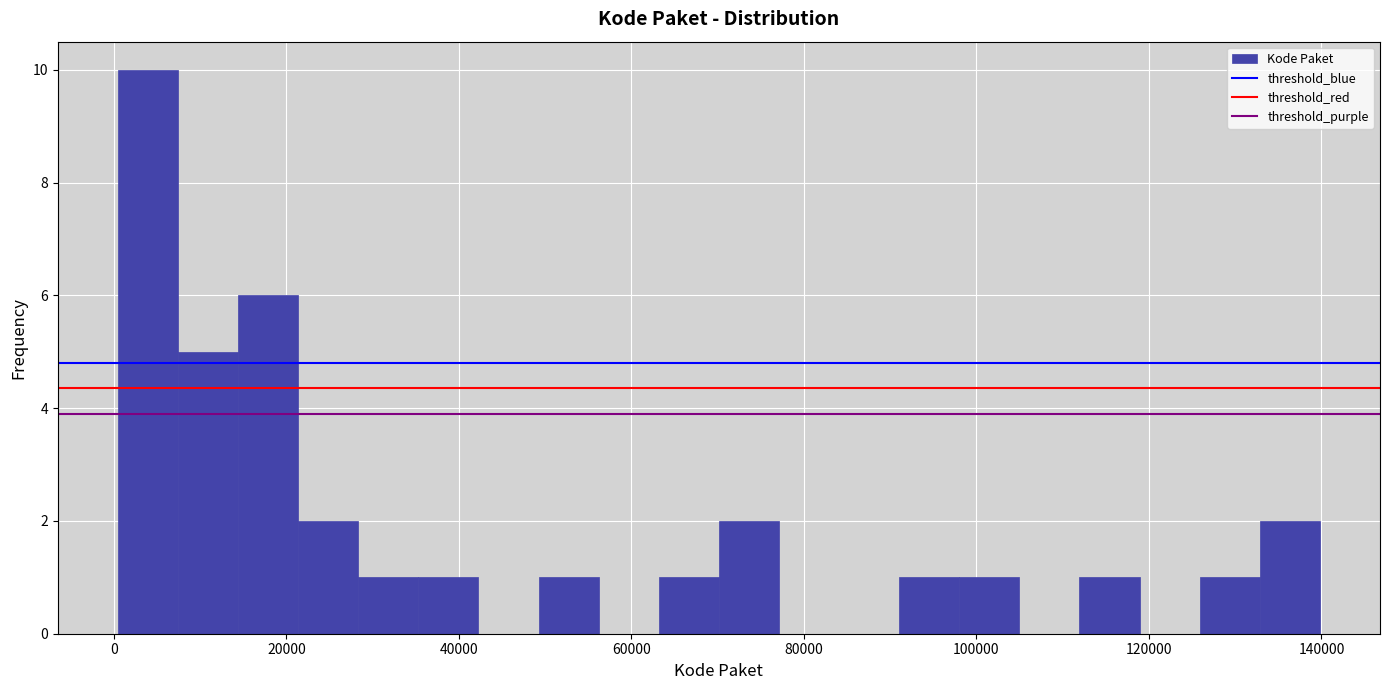

Read against the x-axis, roughly where is the centre of the tallest bar?

4000